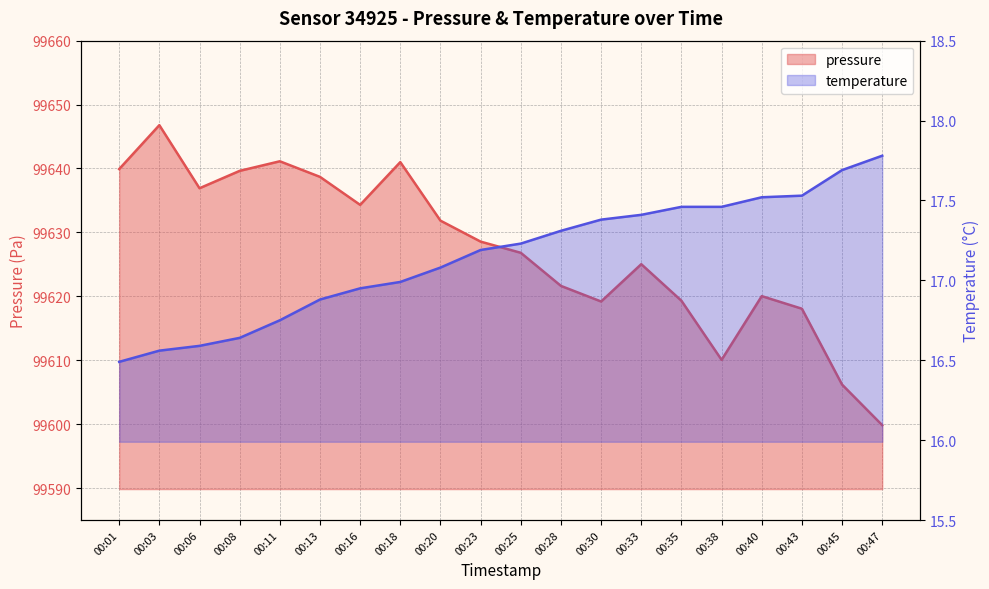

Where is pressure nearest to the value 99623?

00:28